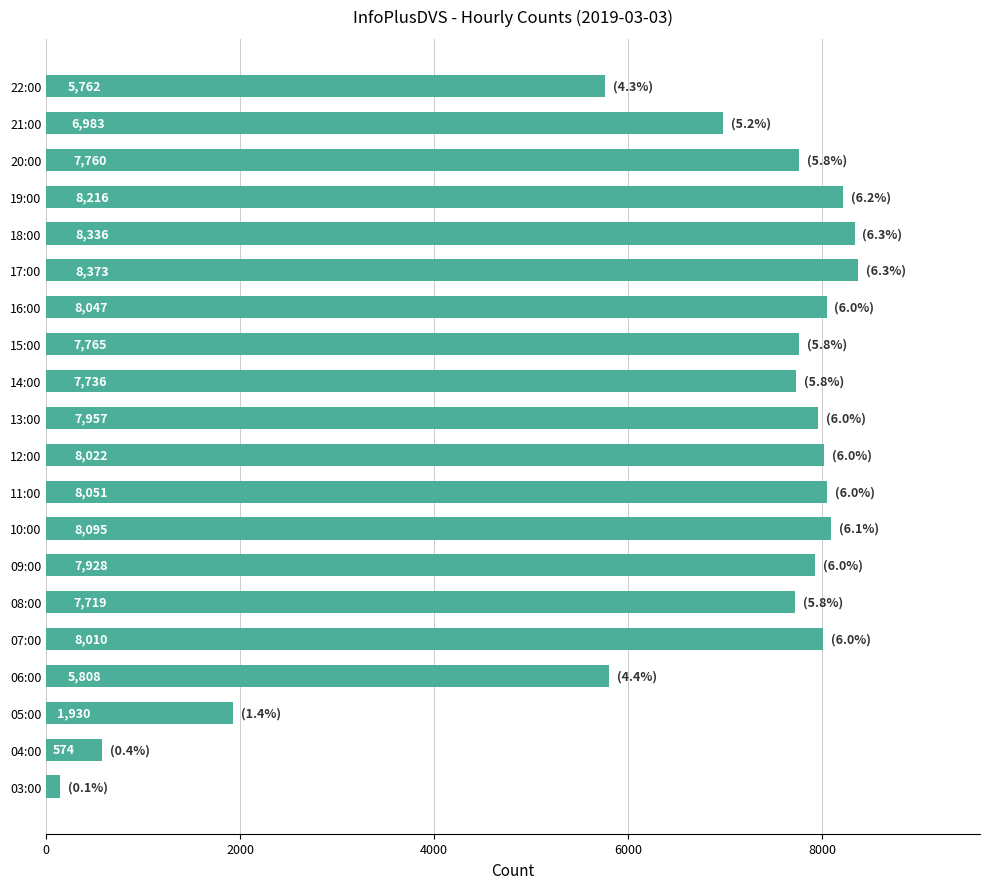

At which category does the chart reach its peak across all series?

17:00